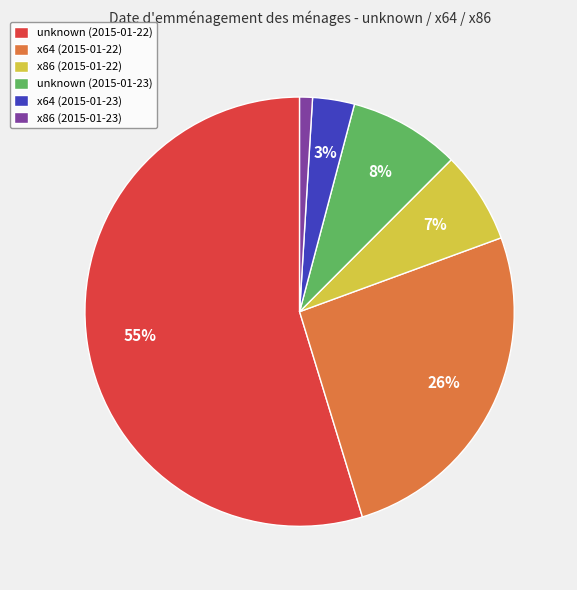

Is it true that x64 (2015-01-23) is 3% of the pie?

True